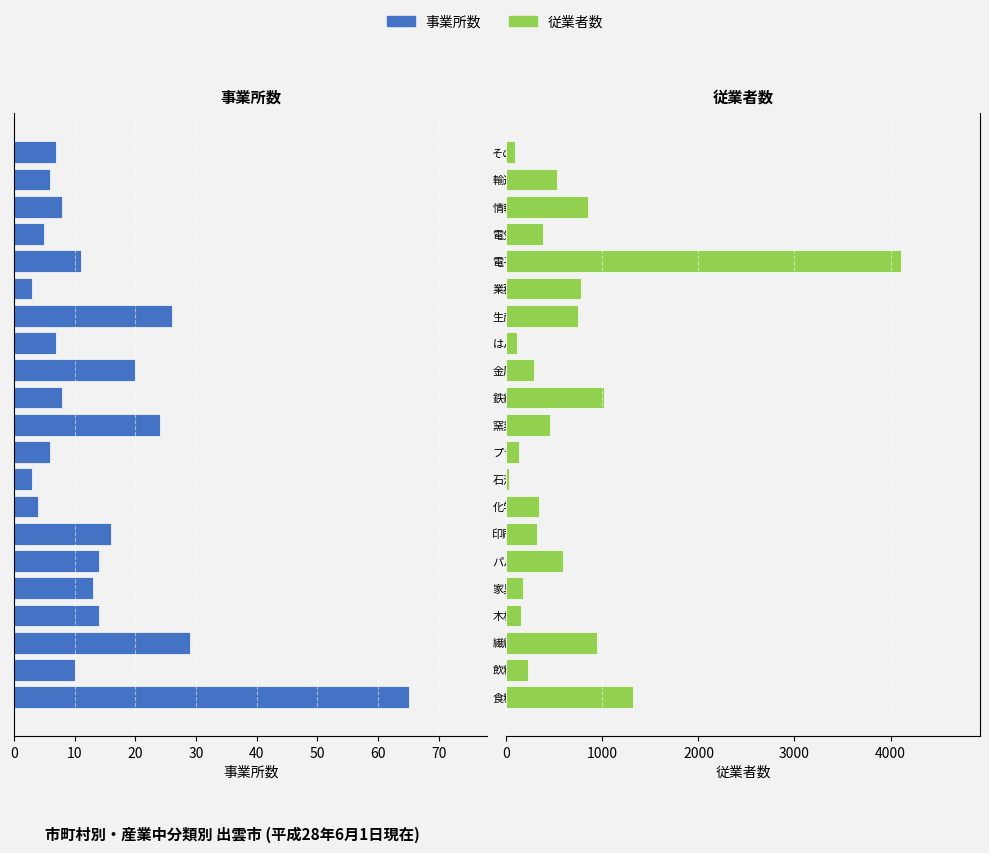

How many groups of bars are there?

21